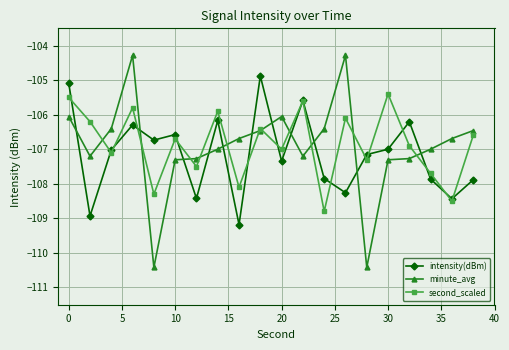

In second_scaled, how many points are higher than both neighbors (excluding endpoints)?

7